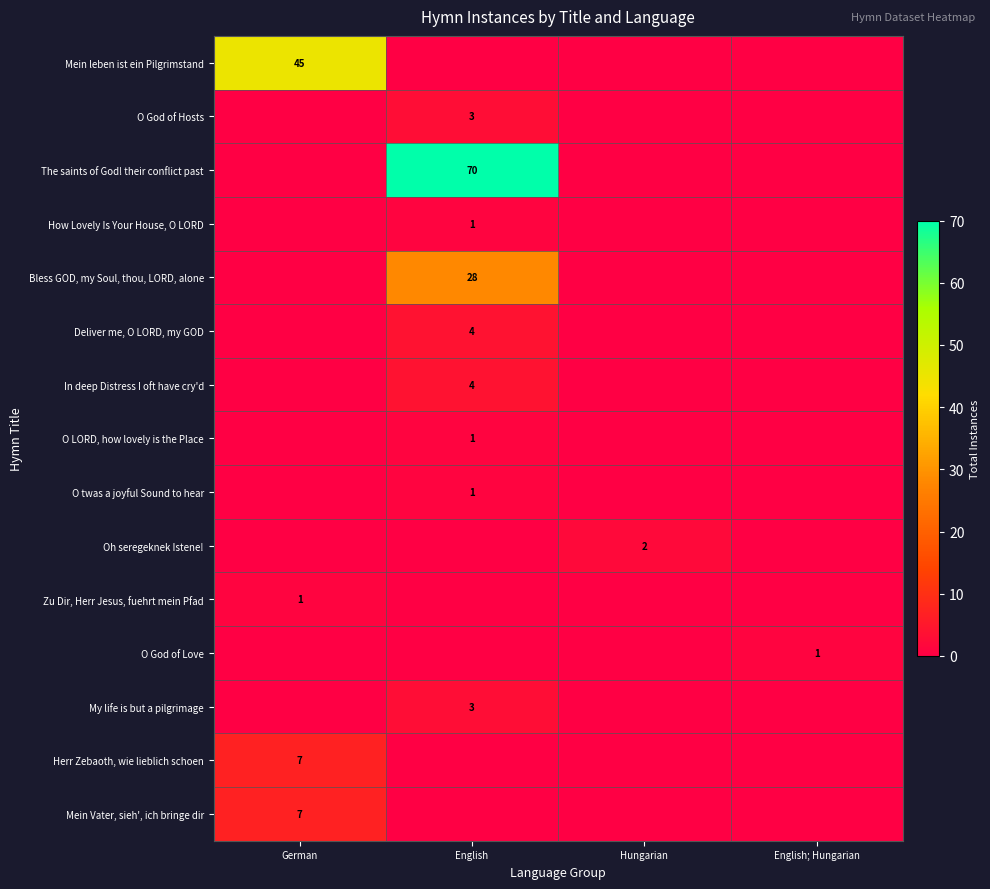

What is the difference between the highest and lowest values at German?

45